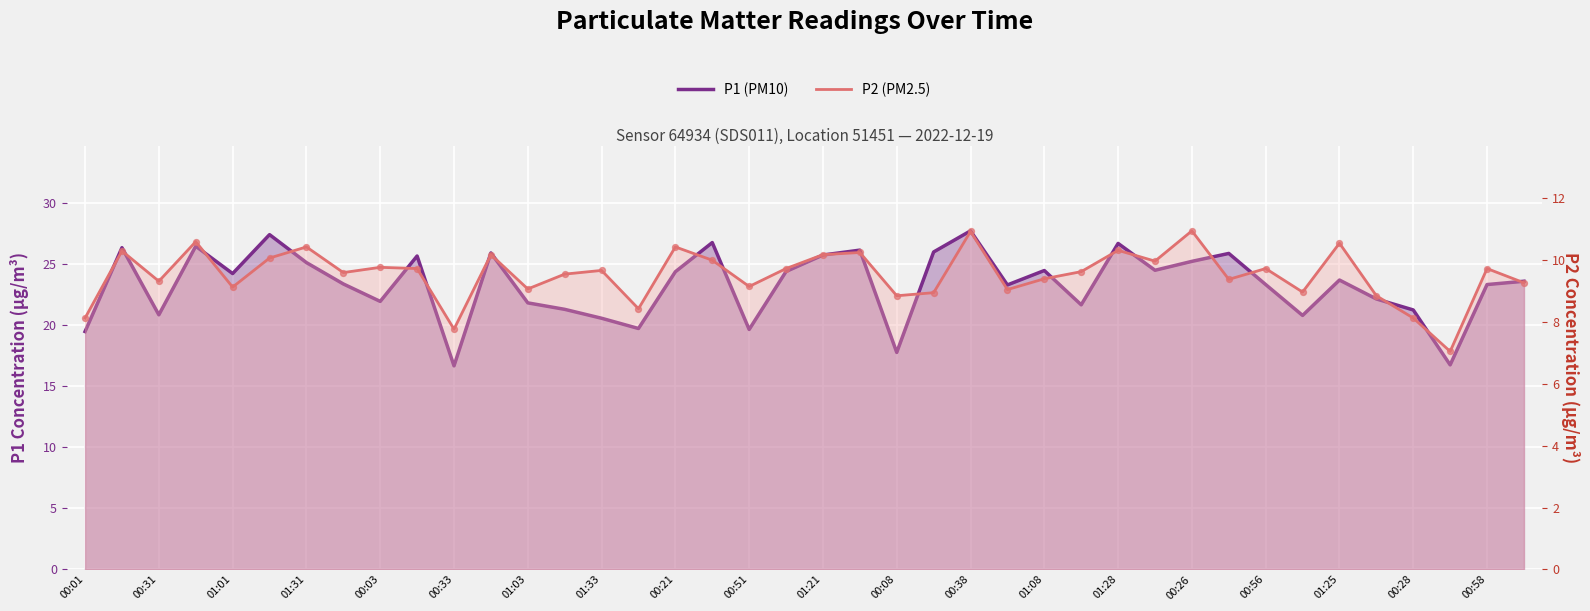

What is the total value across all series at 00:58?

33.1